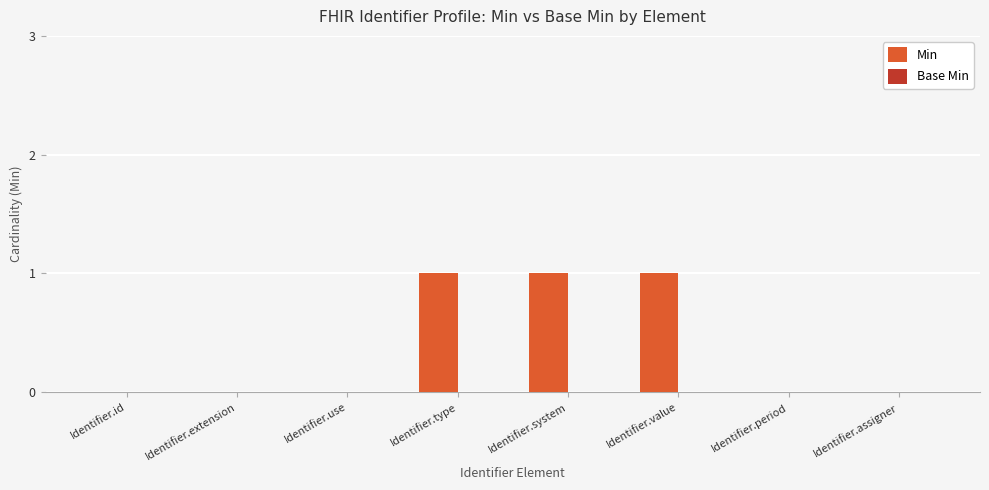

Count the number of data series in this chart.

1